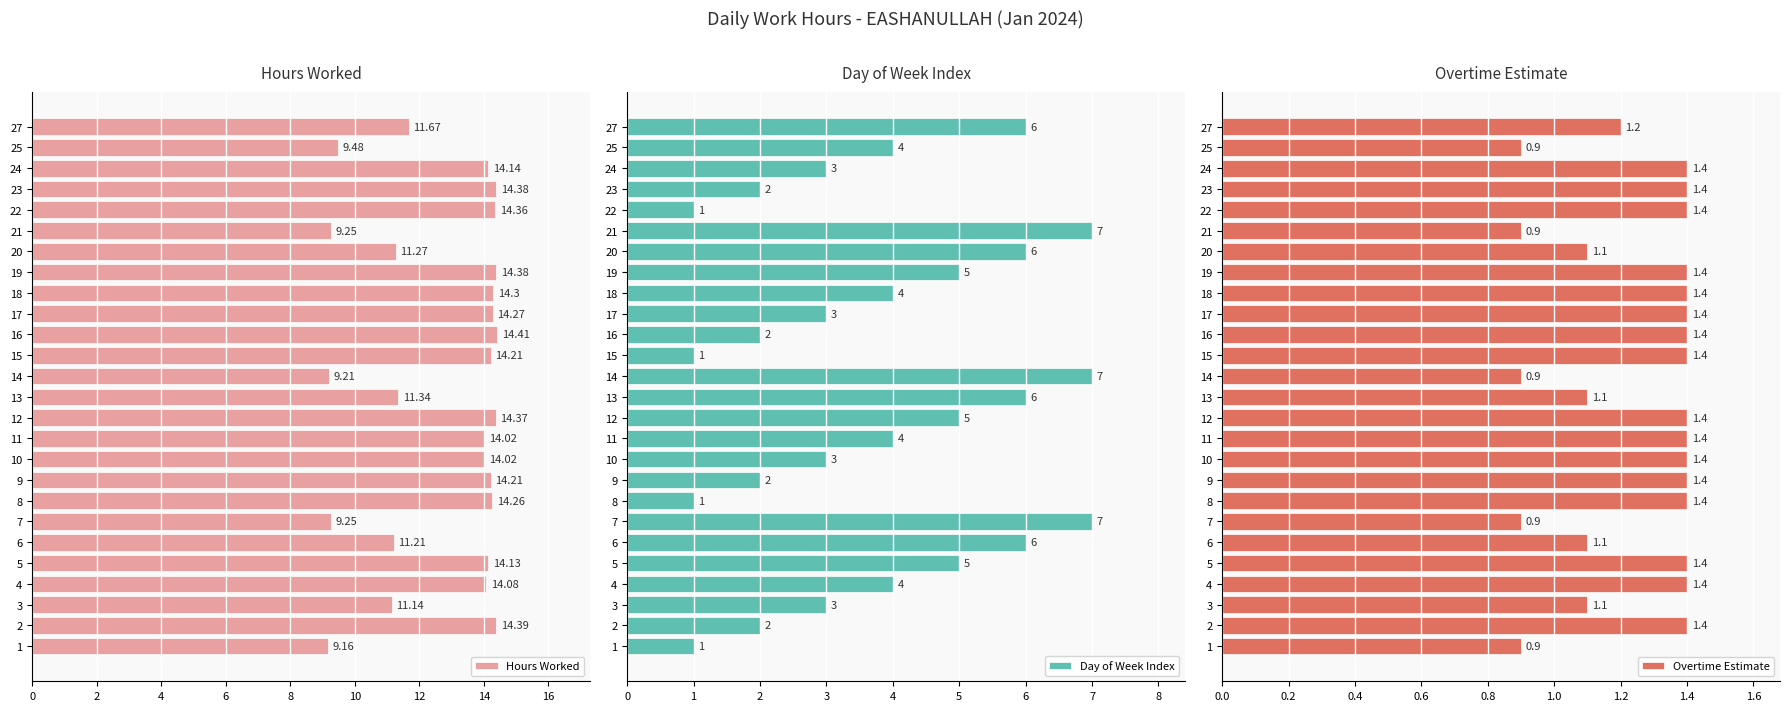

What is the sum of the Hours Worked values at 15 and 23?

28.6